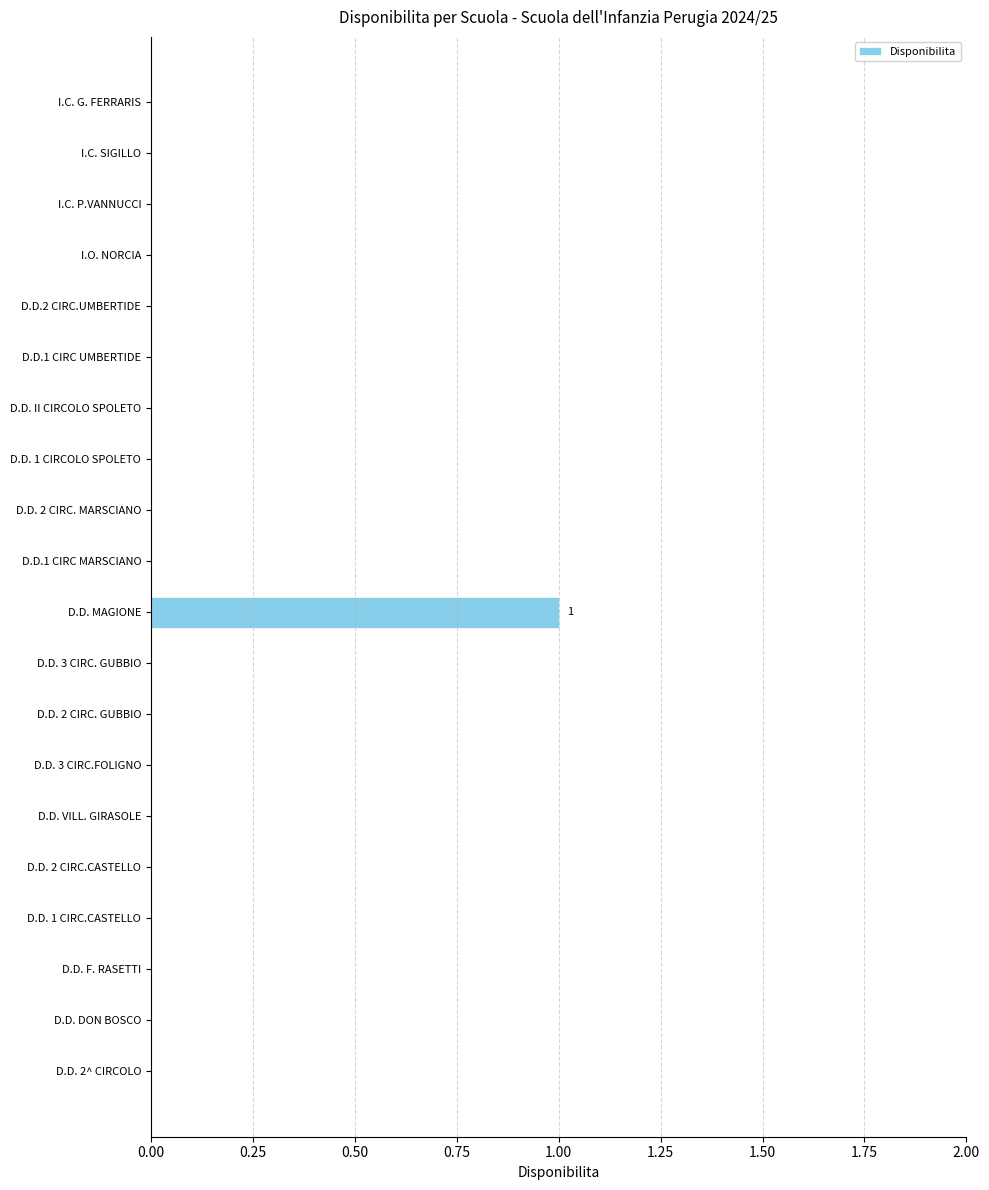

The chart shows a value of 1 at D.D. MAGIONE. True or false?

True